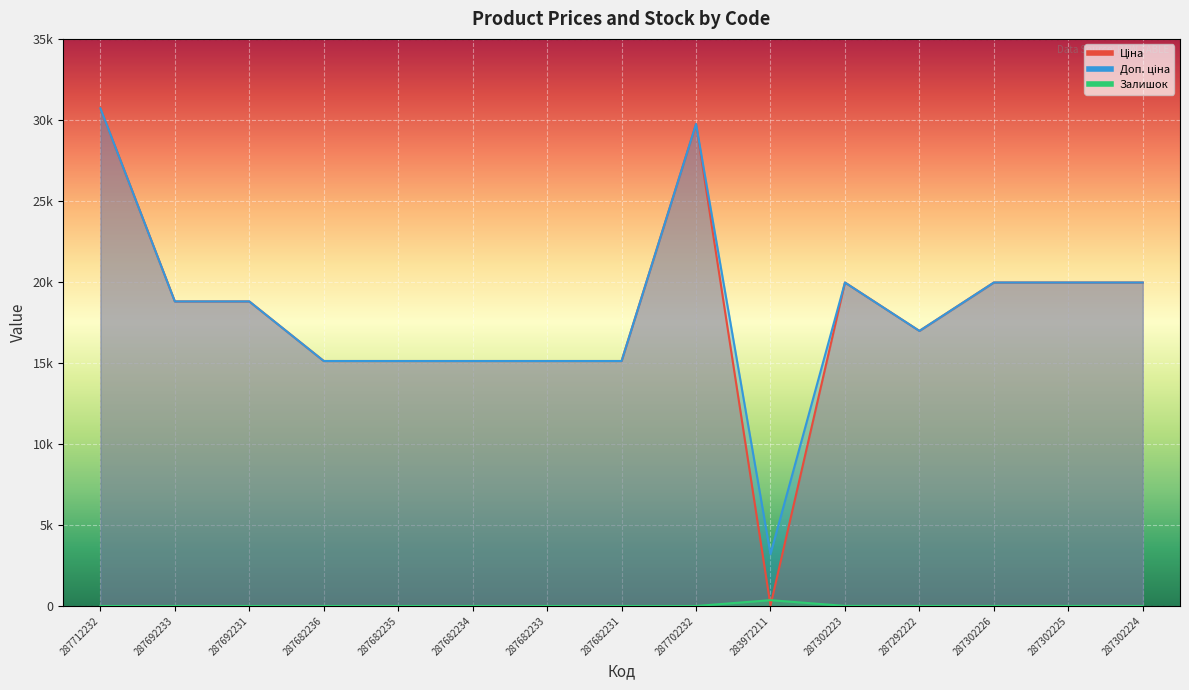

What position from the left is 287302223?

11